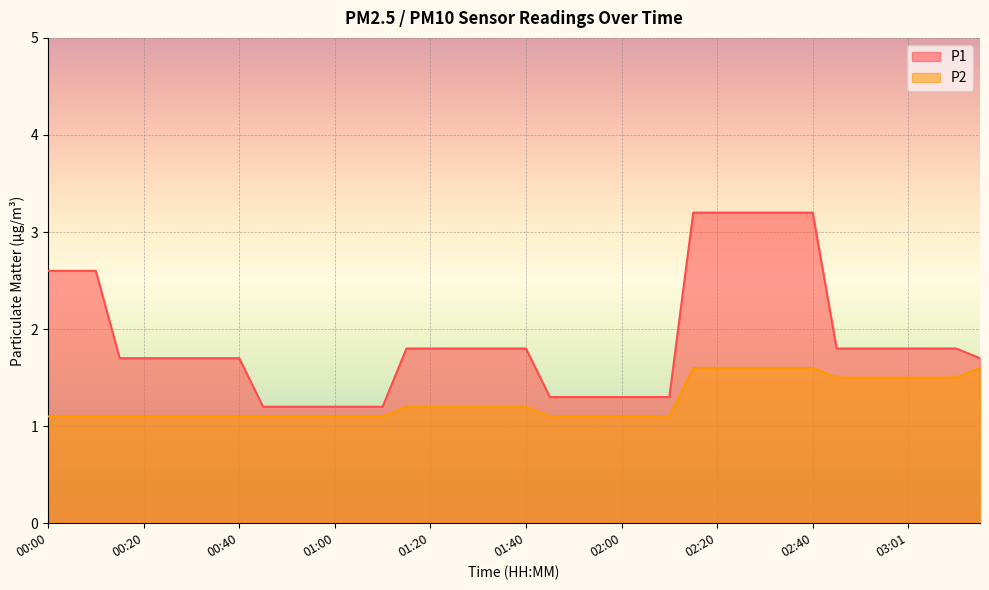

True or false: P1 and P2 cross at least once.

False